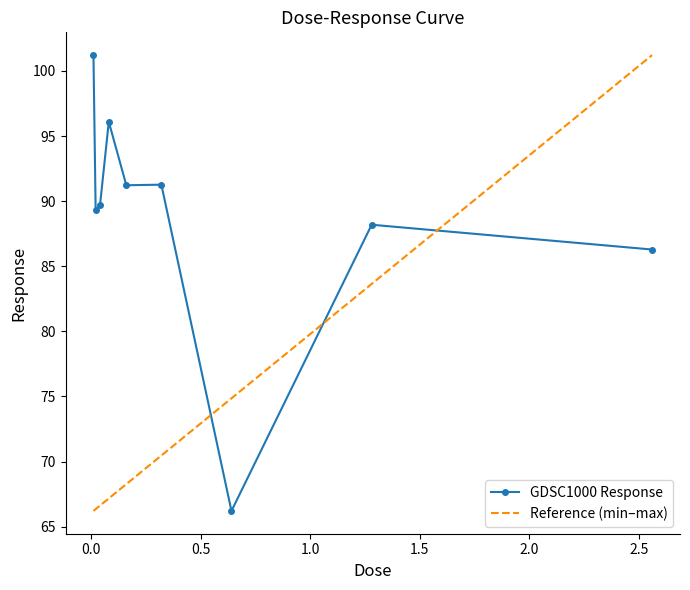

Reading left to right, what are all the values shown in this chart?

0.01=101.2	0.02=89.3	0.04=89.7	0.08=96.1	0.16=91.2	0.32=91.3	0.64=66.2	1.28=88.2	2.56=86.3